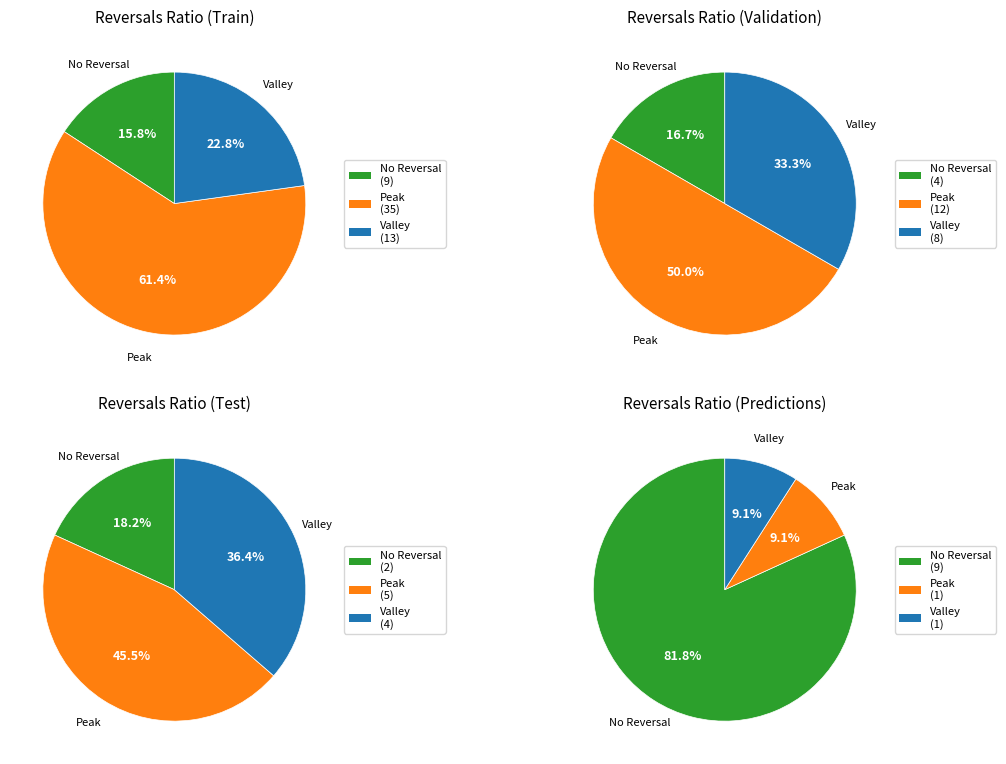

Combined, do 0 and 5 account for over 50%?

No